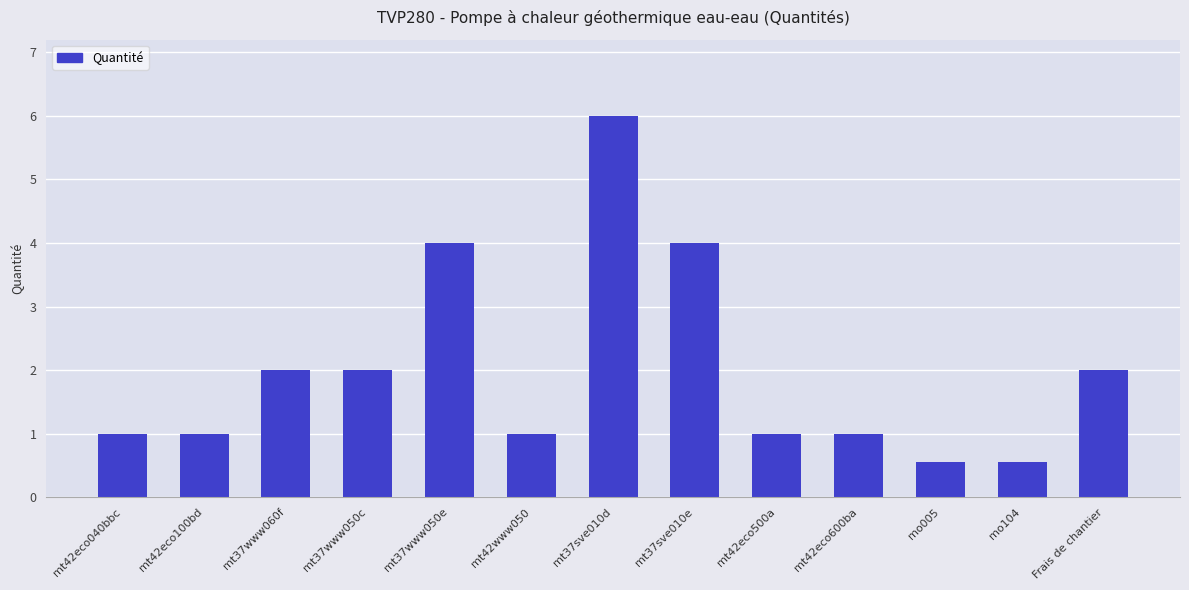

What is the value of the 12th bar from the left?

0.6